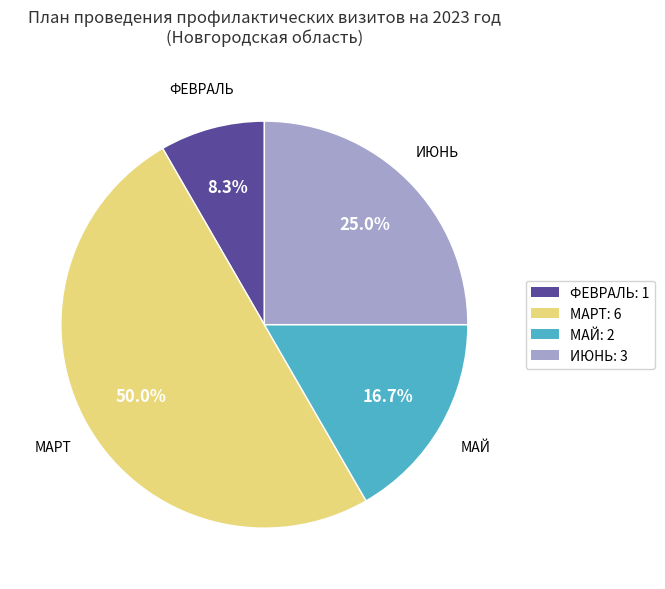

Does ИЮНЬ: 3 represent more than half of the total?

No